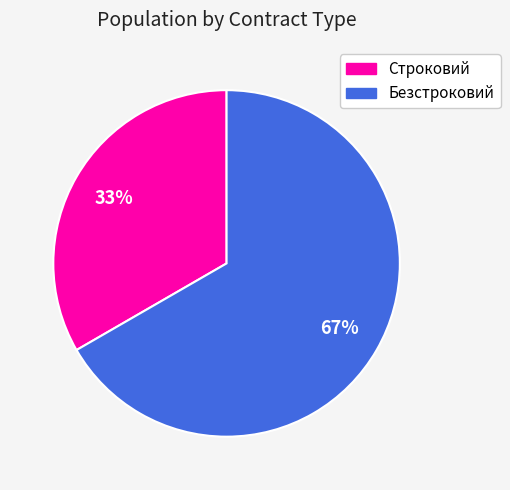

What percentage is the Строковий slice, to the nearest percent?

33%